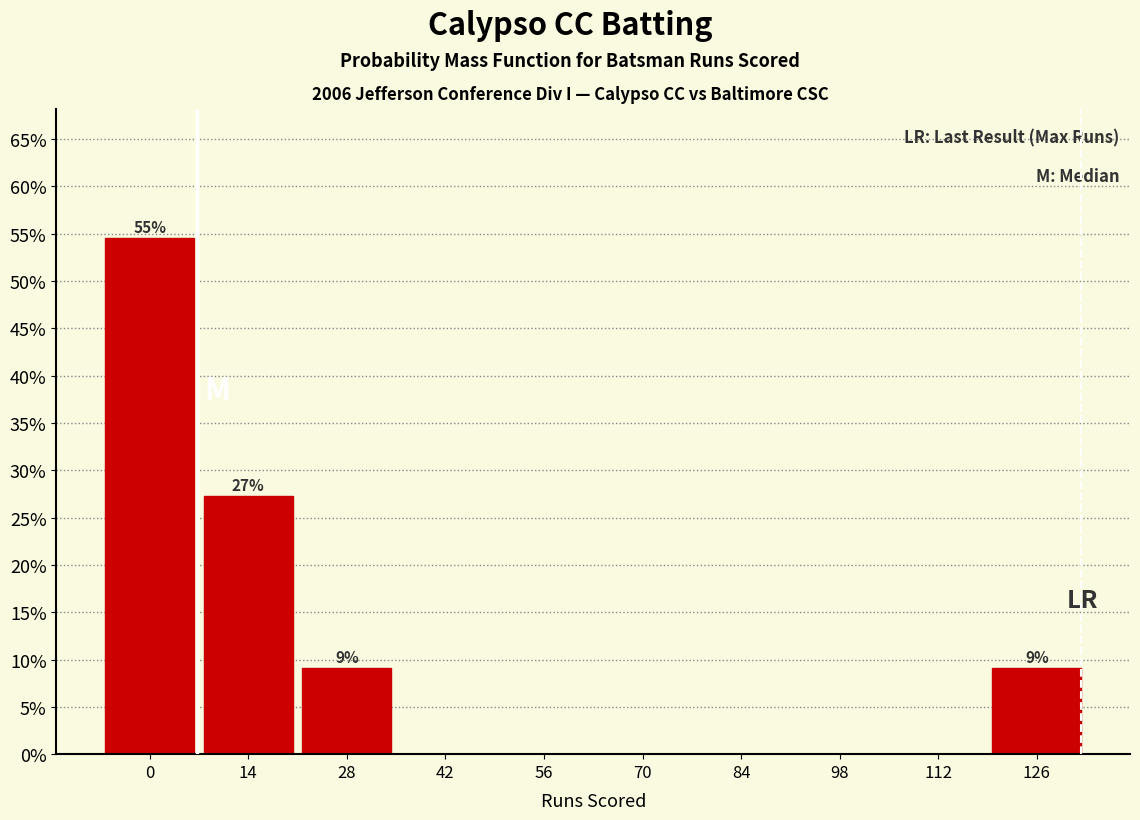

Reading right to left, transcribe all the data shown in this chart.

126=9.1	112=0.0	98=0.0	84=0.0	70=0.0	56=0.0	42=0.0	28=9.1	14=27.3	0=54.5